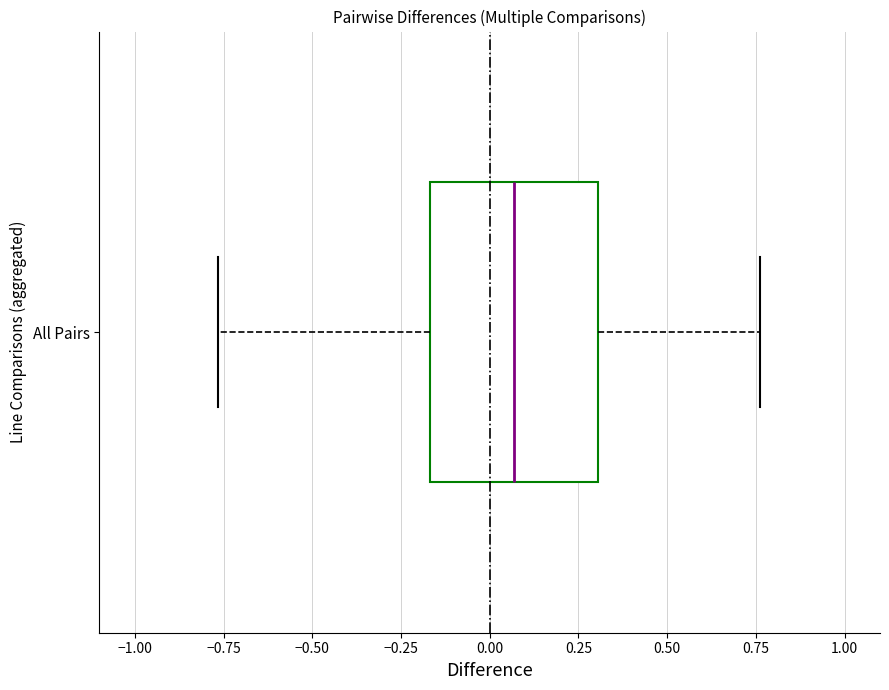

Transcribe this box plot: give where the median line is, the range the box spans, and where the two whiskers end, as read against the x-axis. The values are not printed on the chart, so give them approximately, as read against the axis.

median 0.05, box -0.15 to 0.30, whiskers -0.75 to 0.75